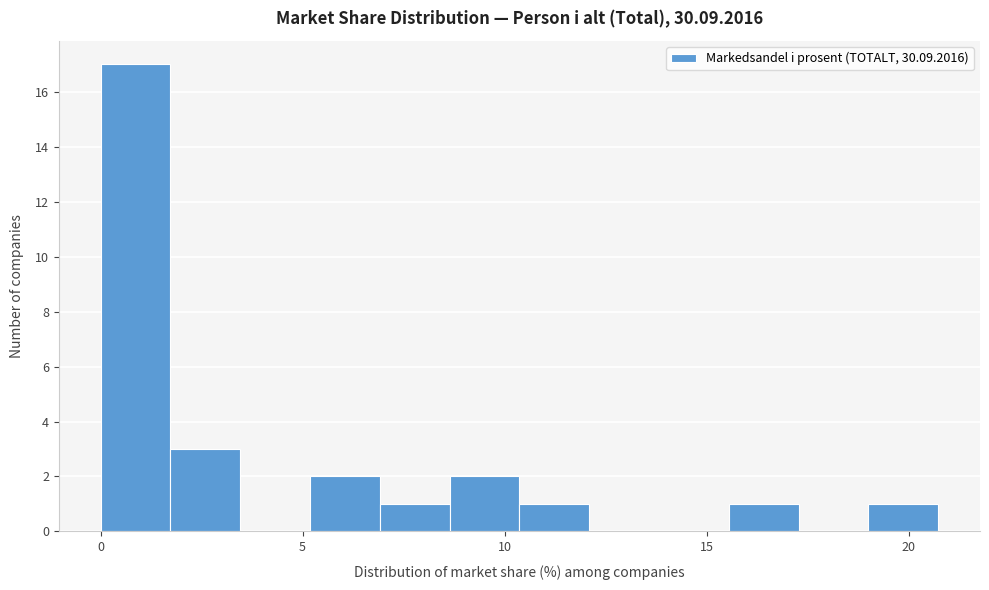

Around what value on the x-axis is the tallest bar? Give the approximate position of its centre, as read against the axis.

1.0